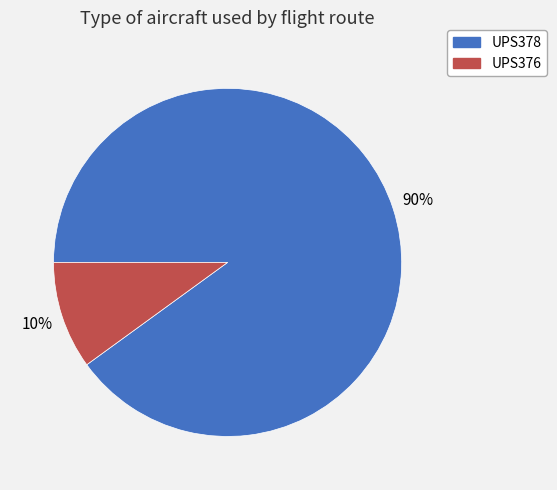

Is the sum of UPS376 and UPS378 greater than half?

Yes